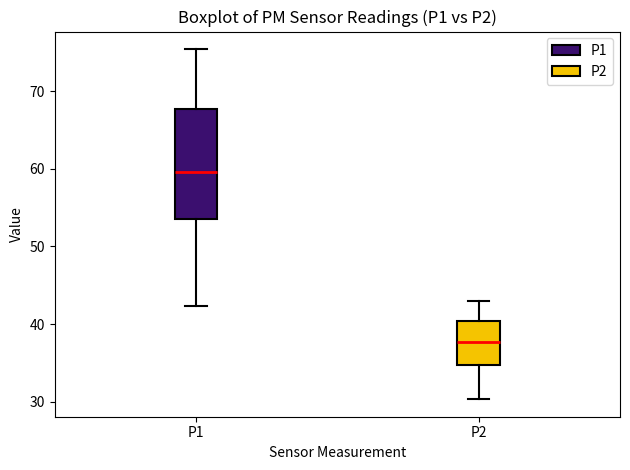

Reading left to right, read every box against the y-axis: the position of its median line, the range the box covers, and the ends of its whiskers. The values are not printed on the chart, so give them approximately, as read against the axis.

P1: median 60, box 54 to 68, whiskers 42 to 75
P2: median 38, box 35 to 40, whiskers 30 to 43